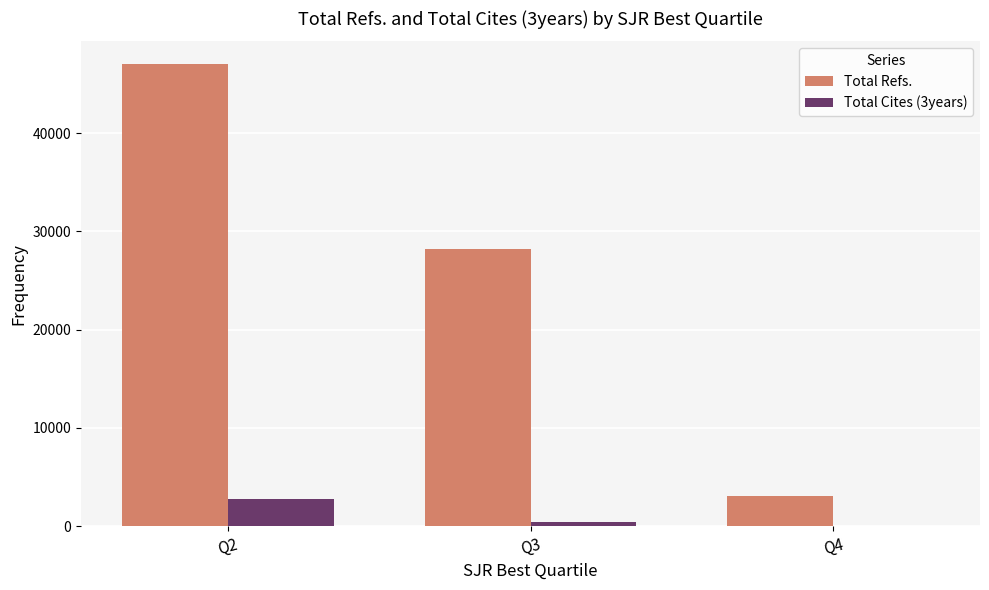

At which category is the sum across all series the highest?

Q2